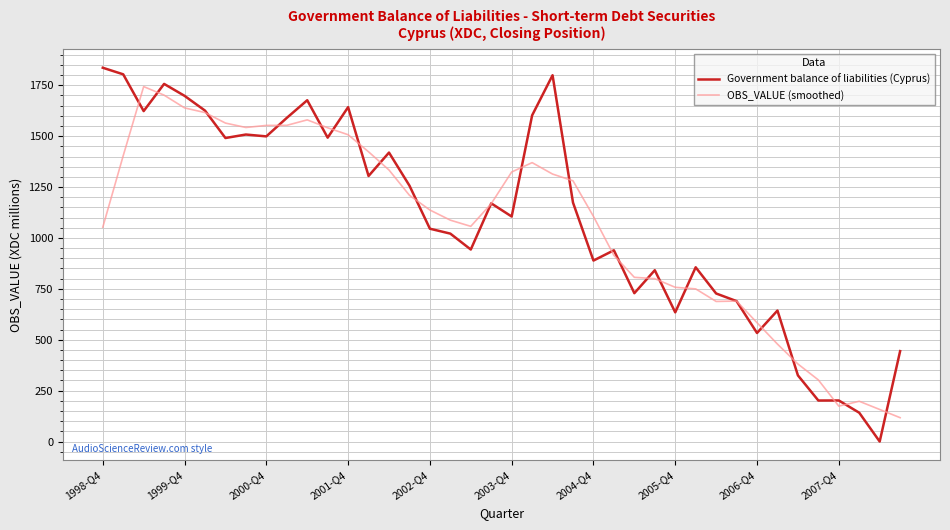

List the series in order of their peak value, highest first.

Government balance of liabilities (Cyprus), OBS_VALUE (smoothed)